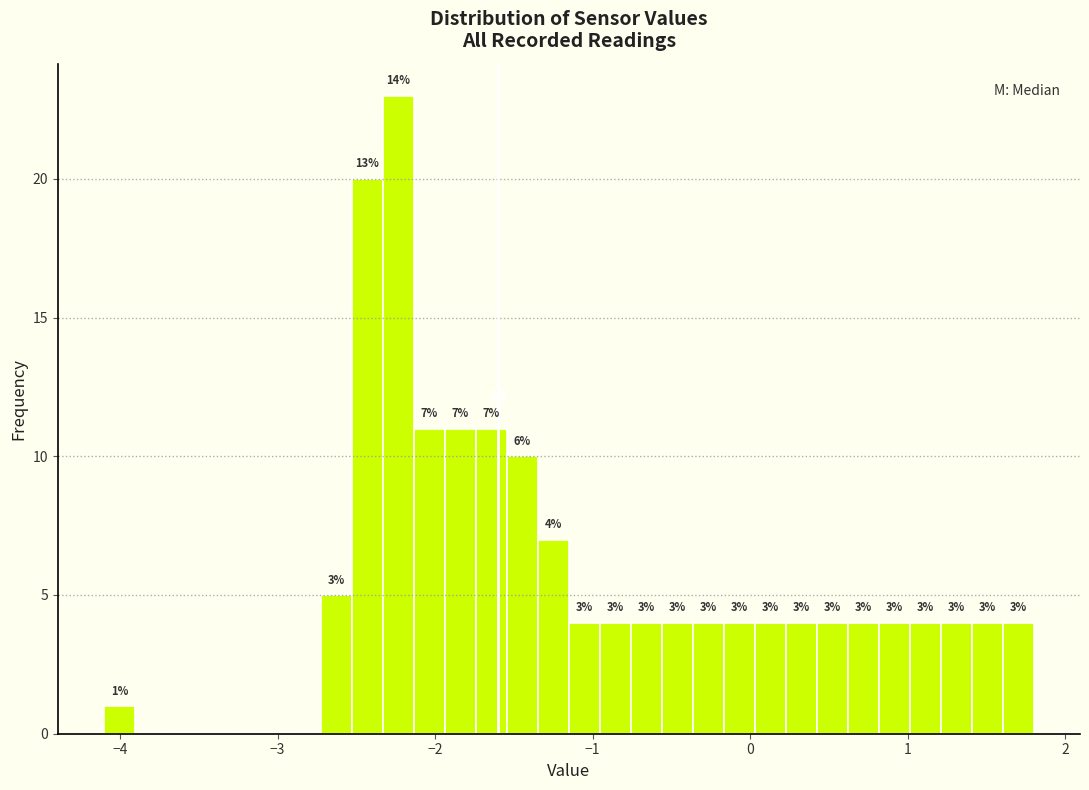

Read against the x-axis, roughly where is the centre of the tallest bar?

-2.2